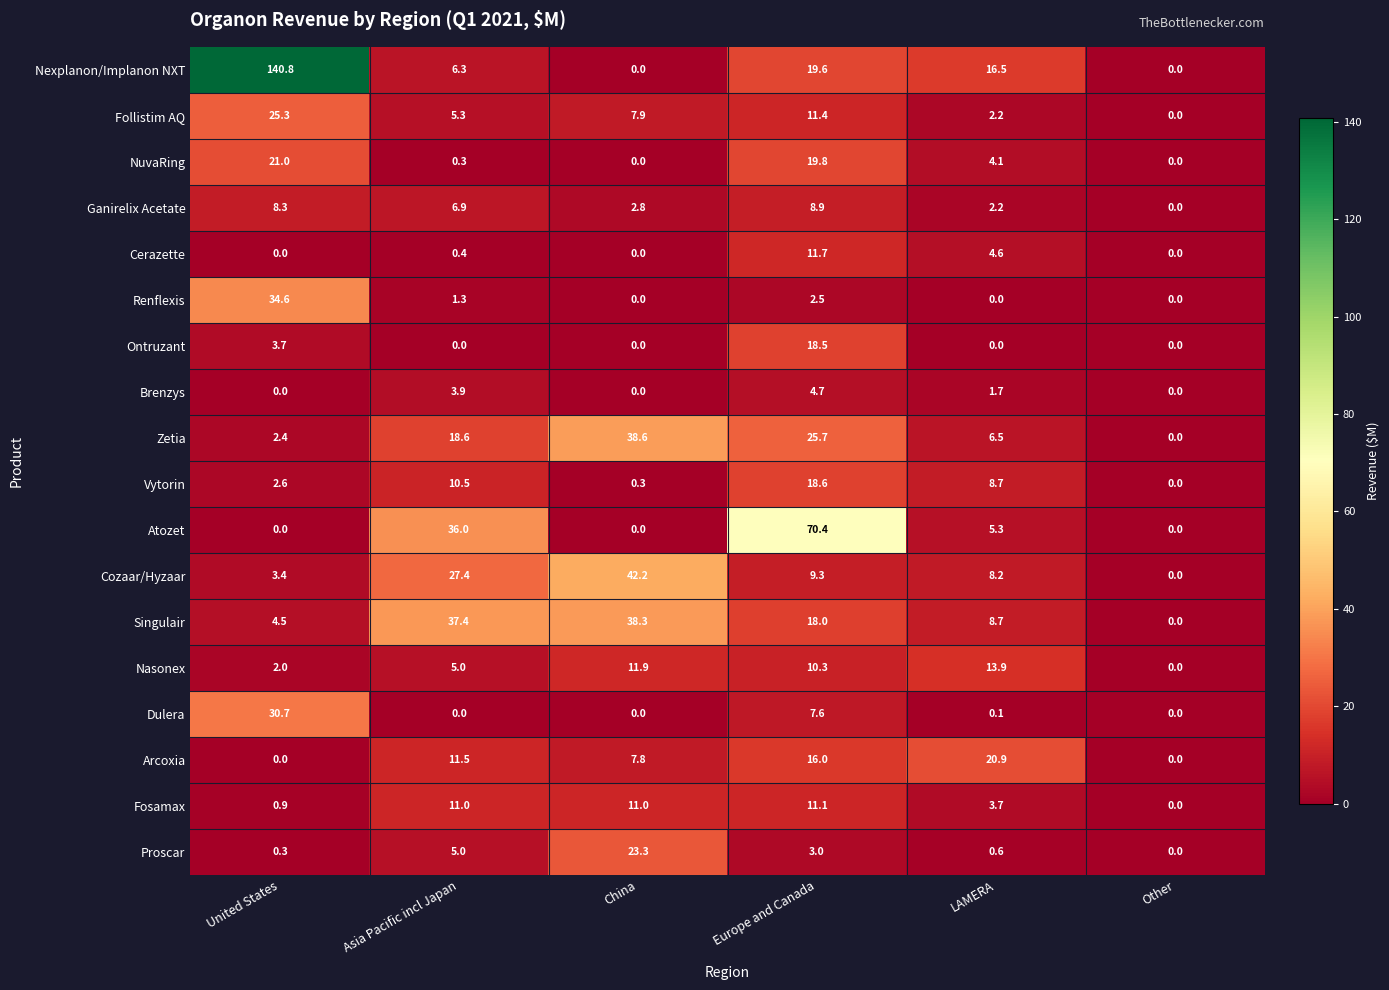

Which series changed the most between Asia Pacific incl Japan and Europe and Canada?

Atozet